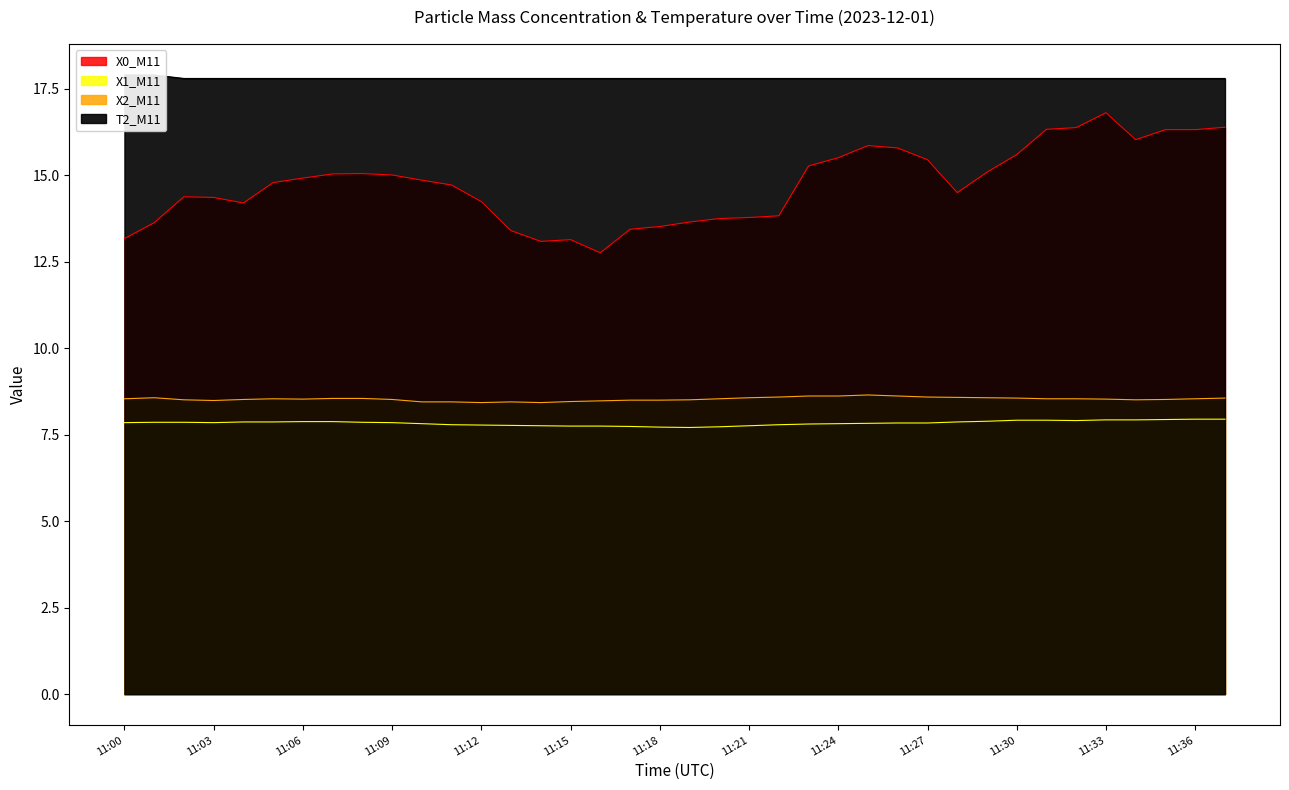

The X1_M11 series shows 4.5 at 11:30. True or false?

False